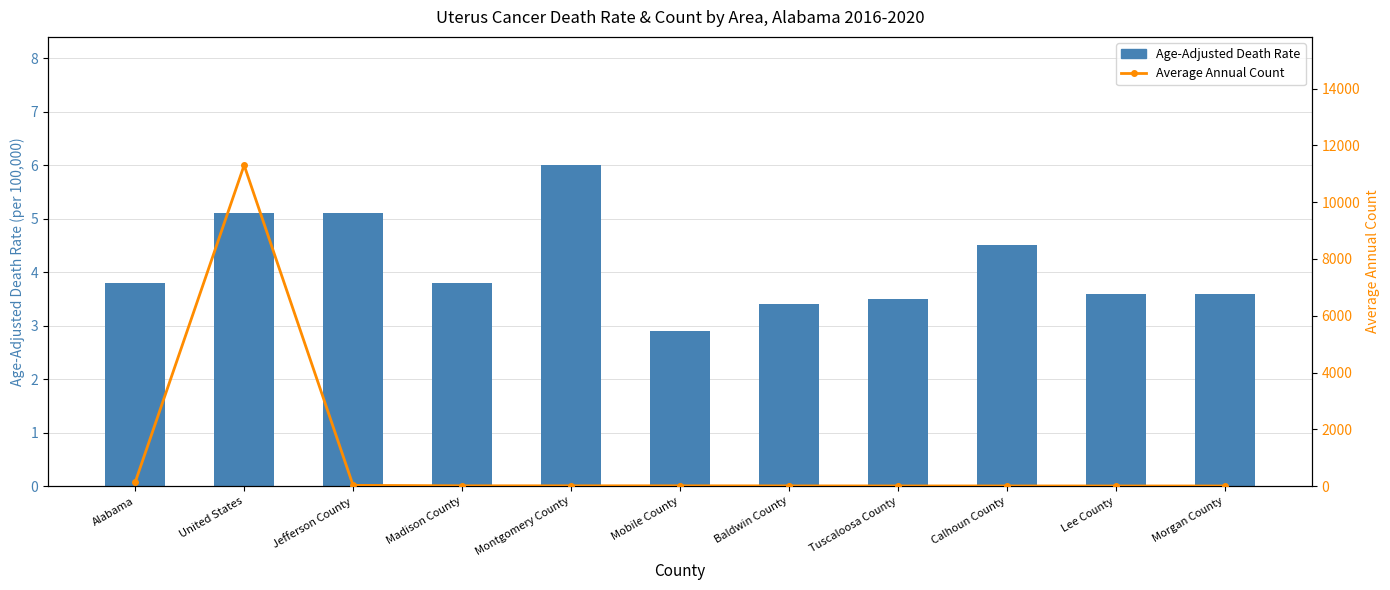

Which series has the largest total across all categories?

Average Annual Count